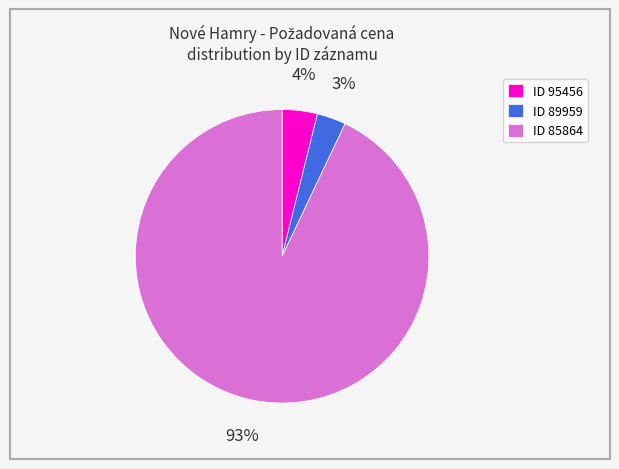

To the nearest percent, what portion does ID 85864 represent?

93%